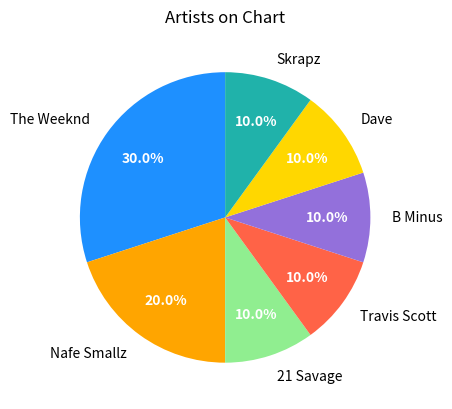

Approximately how many times larger is the value at Travis Scott compared to B Minus?

1.0